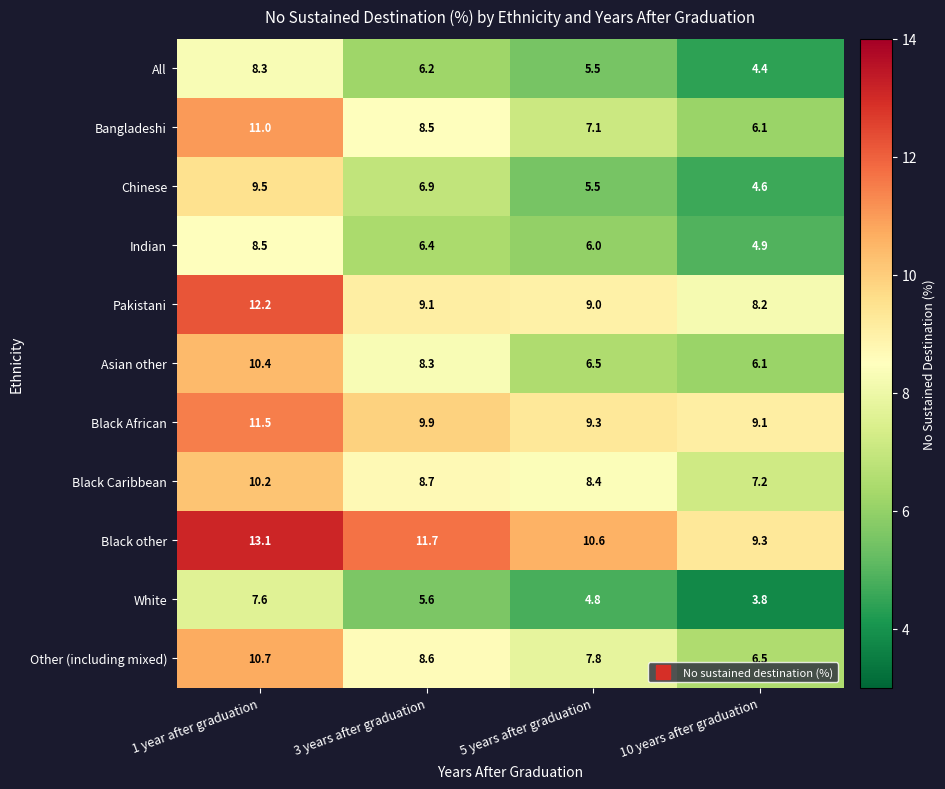

At which label does Other (including mixed) reach its peak?

1 year after graduation